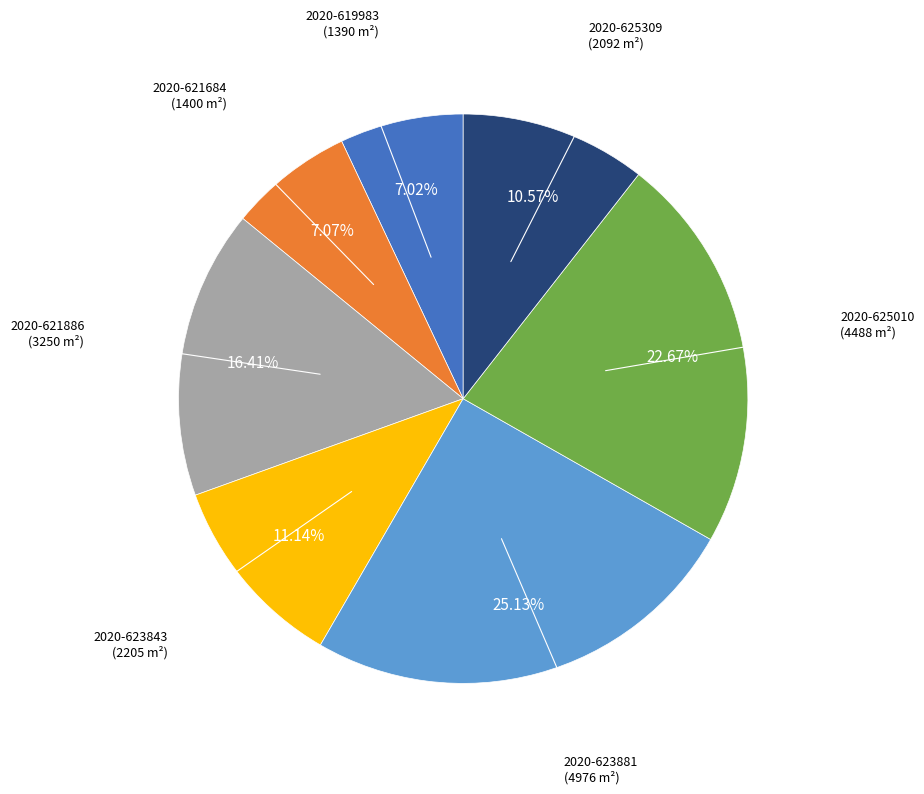

Which has a higher value, 2020-621886 or 2020-623843?

2020-621886